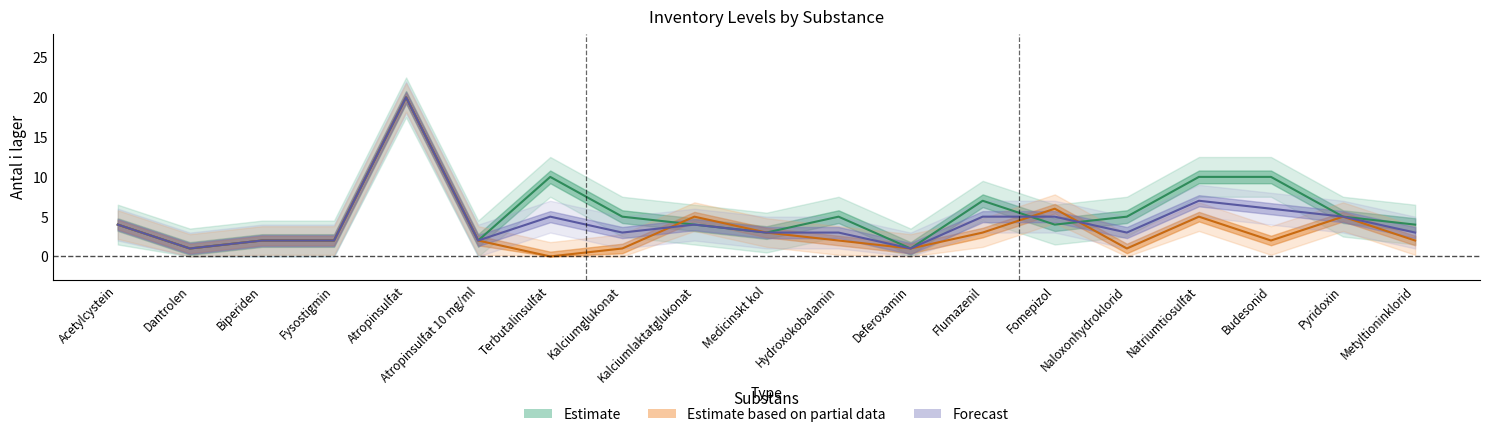

Rank the categories by Antal i lager (estimate) value from lowest to highest.

Dantrolen, Deferoxamin, Biperiden, Fysostigmin, Atropinsulfat 10 mg/ml, Medicinskt kol, Acetylcystein, Kalciumlaktatglukonat, Fomepizol, Metyltioninklorid, Kalciumglukonat, Hydroxokobalamin, Naloxonhydroklorid, Pyridoxin, Flumazenil, Terbutalinsulfat, Natriumtiosulfat, Budesonid, Atropinsulfat